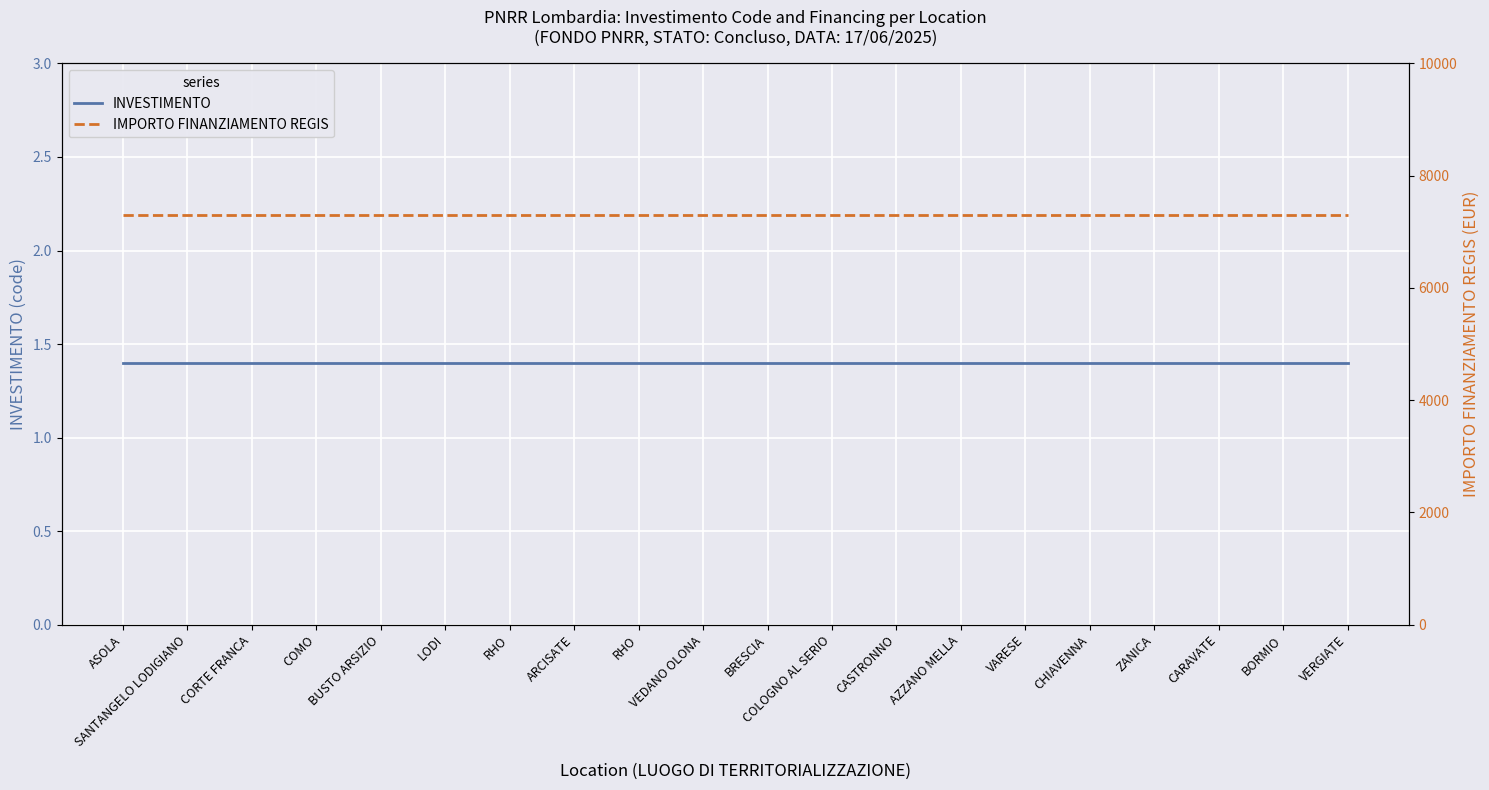

What is the sum of the INVESTIMENTO values at VEDANO OLONA and VERGIATE?

2.8